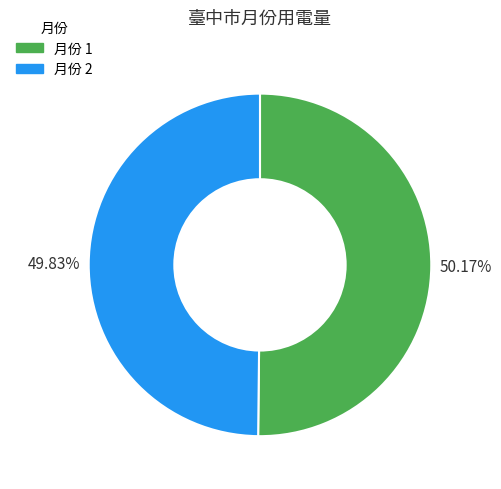

Is there any slice that represents more than half of the pie?

Yes